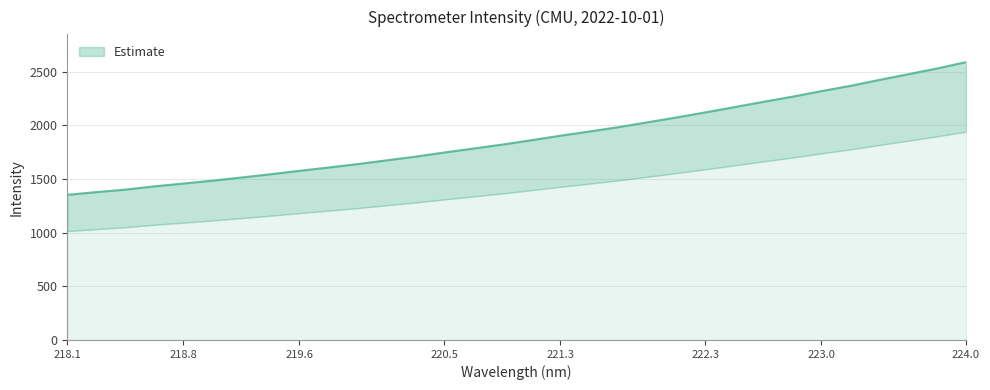

List the labels in order of value, smallest first.

218.0596, 218.2508, 218.442, 218.6332, 218.8244, 219.0156, 219.2067, 219.3979, 219.589, 219.7801, 219.9712, 220.1623, 220.3533, 220.5444, 220.7354, 220.9264, 221.1174, 221.3083, 221.4993, 221.6902, 221.8812, 222.0721, 222.263, 222.4538, 222.6447, 222.8355, 223.0264, 223.2172, 223.408, 223.5987, 223.7895, 223.9802